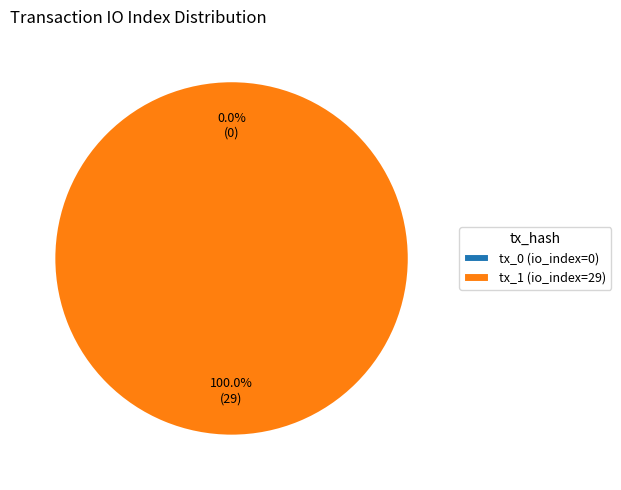

To the nearest percent, what portion does tx_1 (io_index=29) represent?

100%